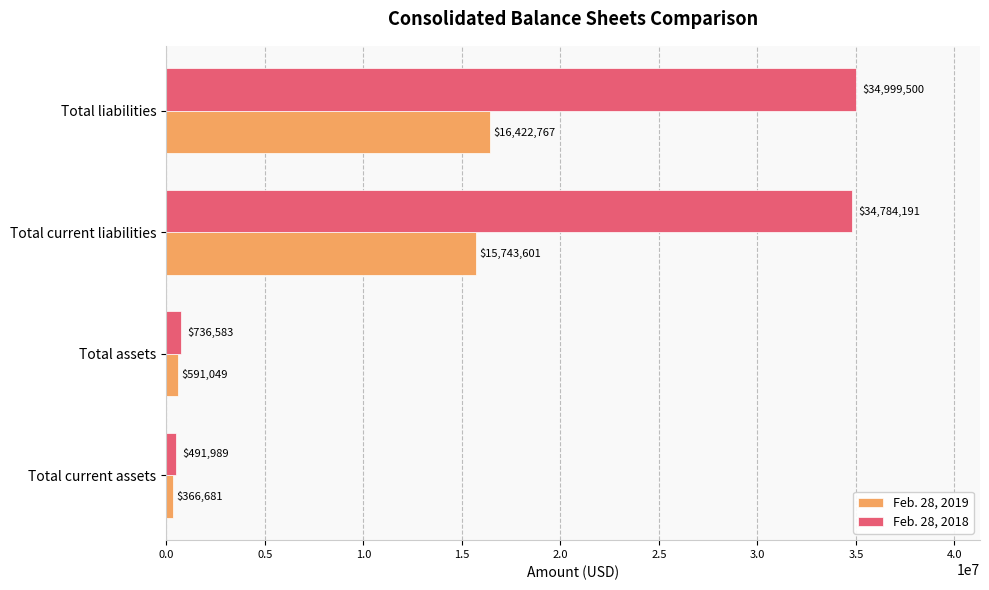

Rank the categories by Feb. 28, 2018 value from highest to lowest.

Total liabilities, Total current liabilities, Total assets, Total current assets